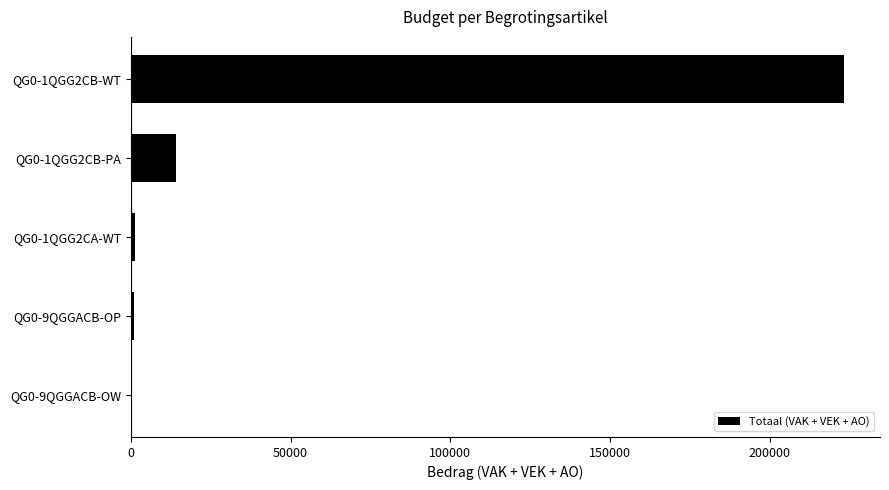

Which label corresponds to the largest value in the chart?

QG0-1QGG2CB-WT